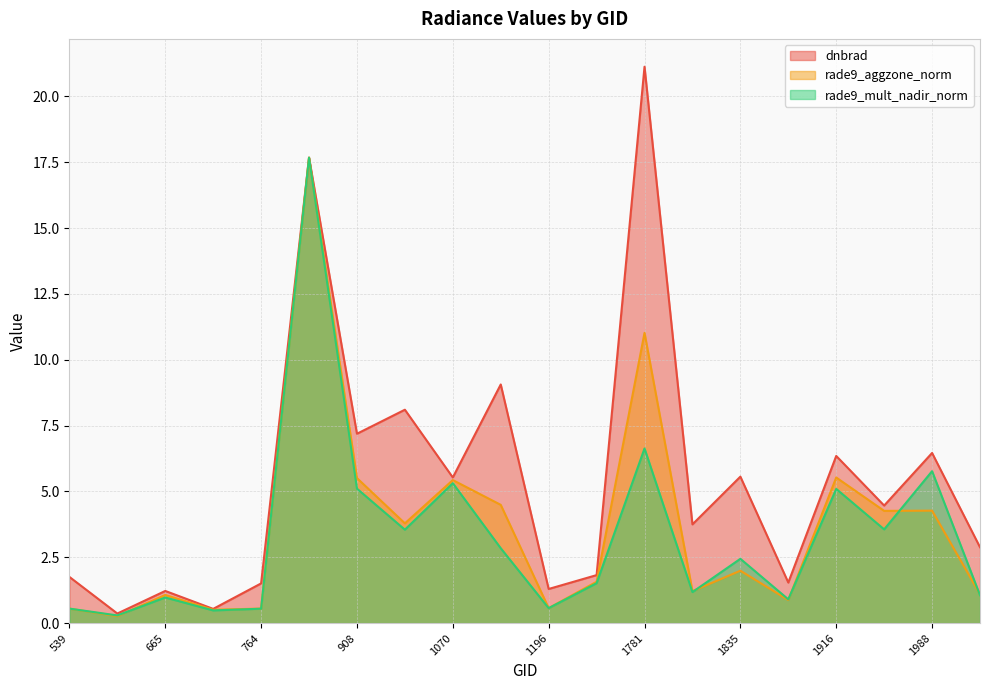

Rank the categories by rade9_aggzone_norm value from lowest to highest.

629, 710, 539, 764, 1196, 1880, 665, 2024, 1817, 1745, 1835, 944, 1943, 1988, 1142, 1070, 908, 1916, 1781, 872